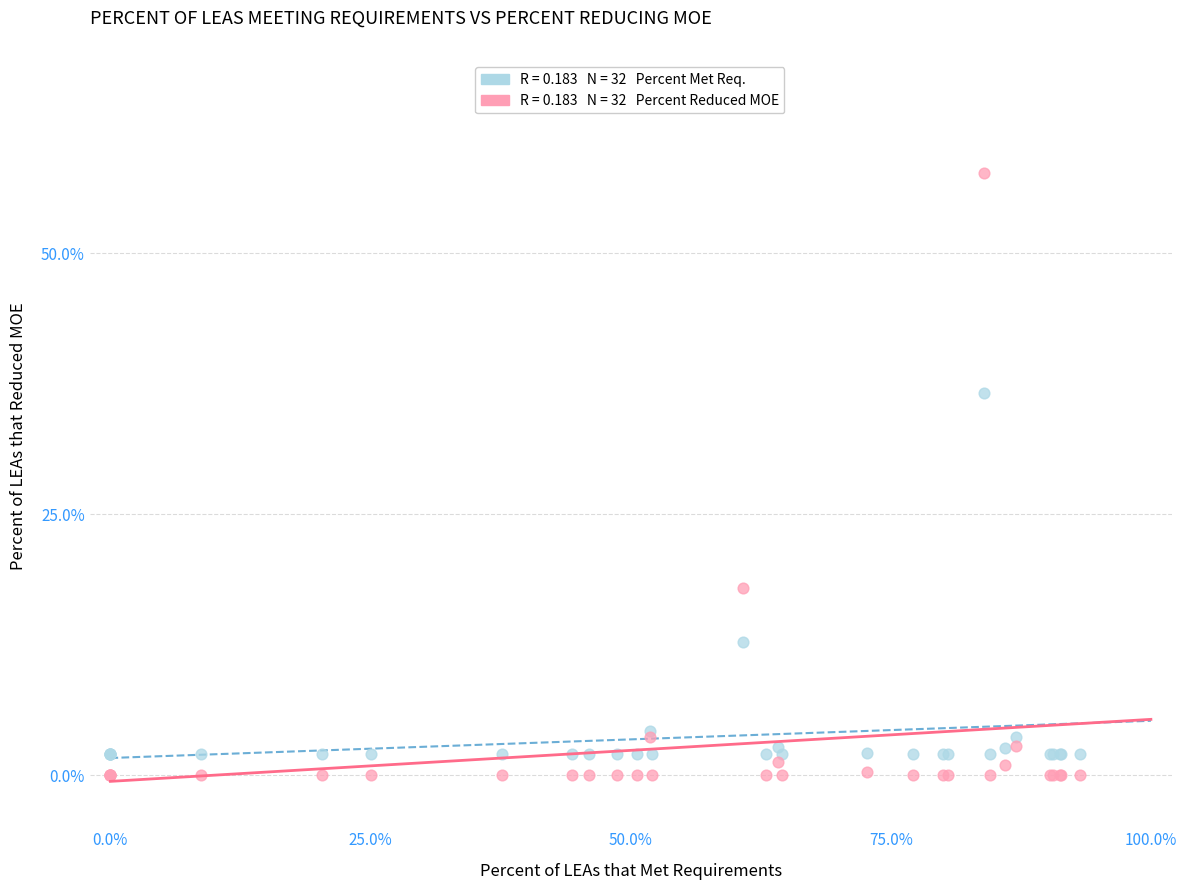

Across all series, what Y value is closest to 28?

36.6